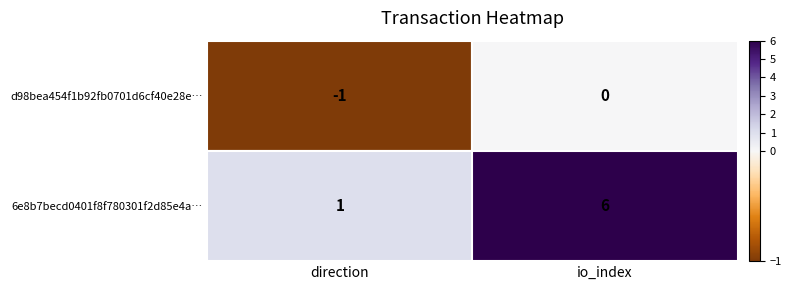

List the series in order of their peak value, lowest first.

d98bea454f1b92fb0701d6cf40e28e0bf601498, 6e8b7becd0401f8f780301f2d85e4a9120270c9